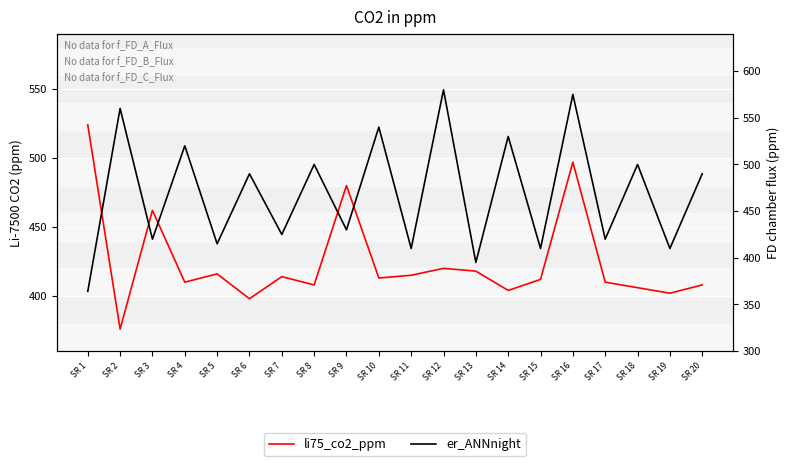

What is the value of the er_ANNnight point at the 15th from the left?

410